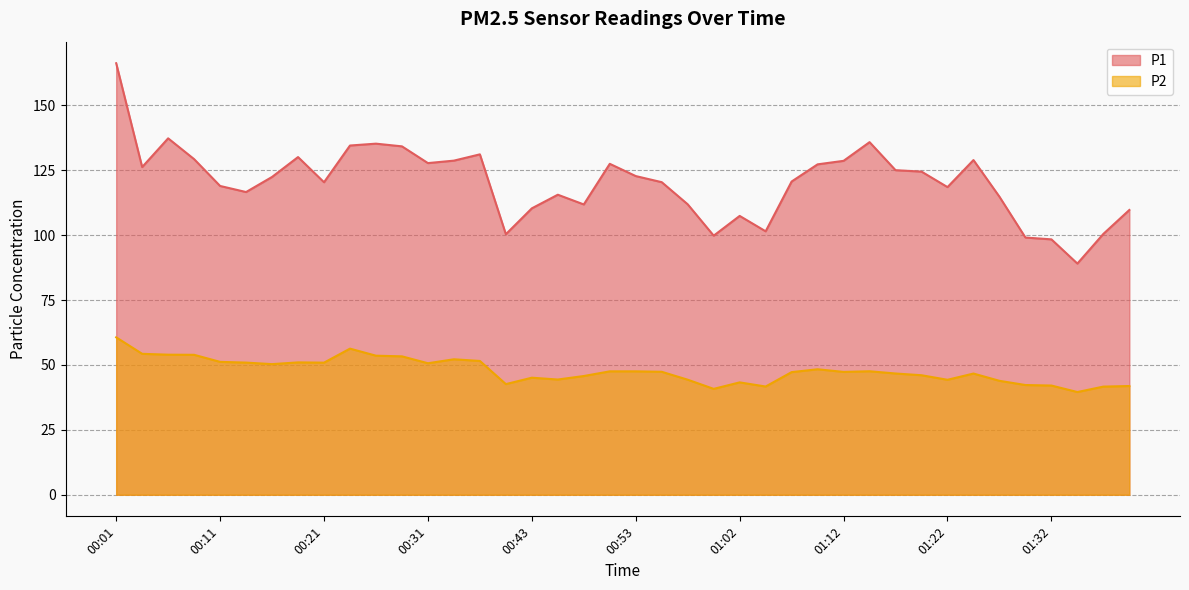

What is the approximate value of P1 at 00:45?

115.6